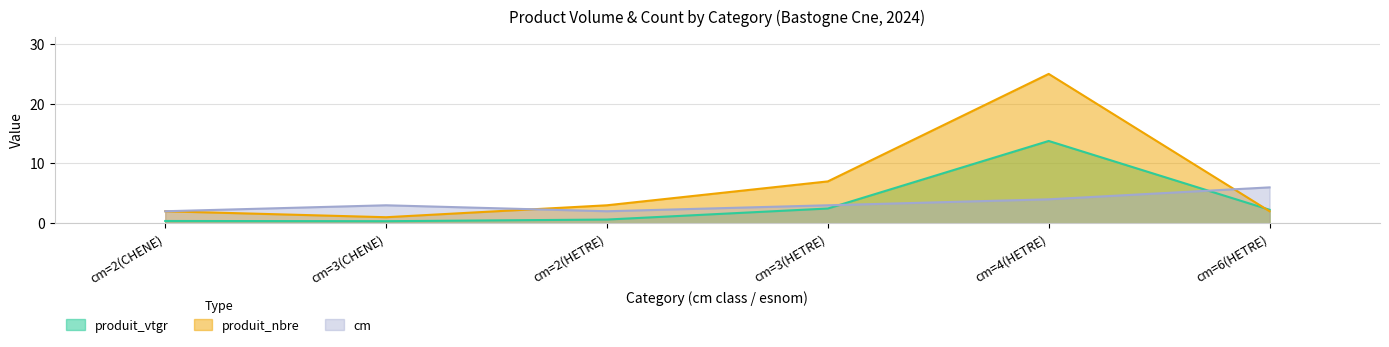

The value of cm at cm=3(HETRE) is 0.7. True or false?

False